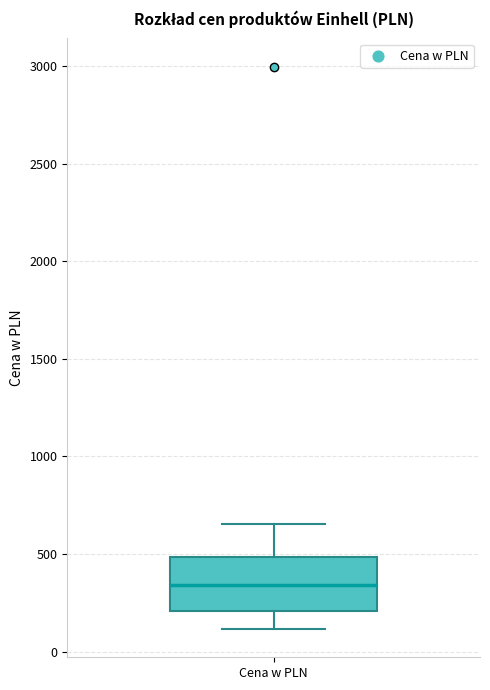

Where does the median line of the box for Cena w PLN sit on the y-axis? The values are not printed on the chart, so give them approximately, as read against the axis.

350